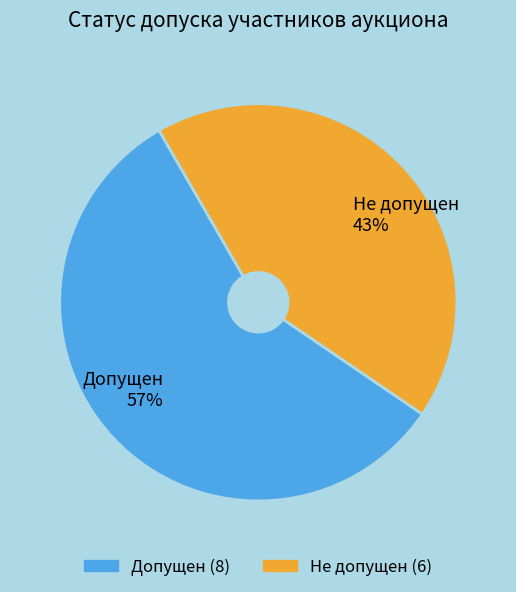

To the nearest percent, what percentage of the pie is Допущен?

57%